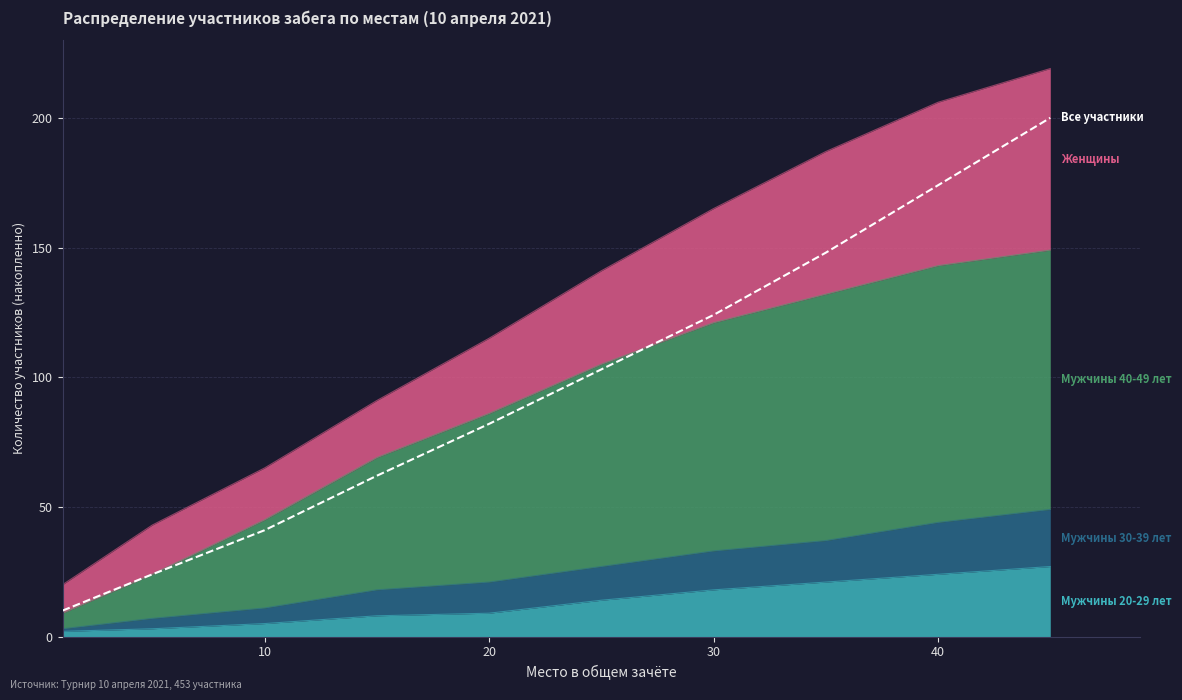

True or false: there are more than 1 points higher than both neighbors.

False